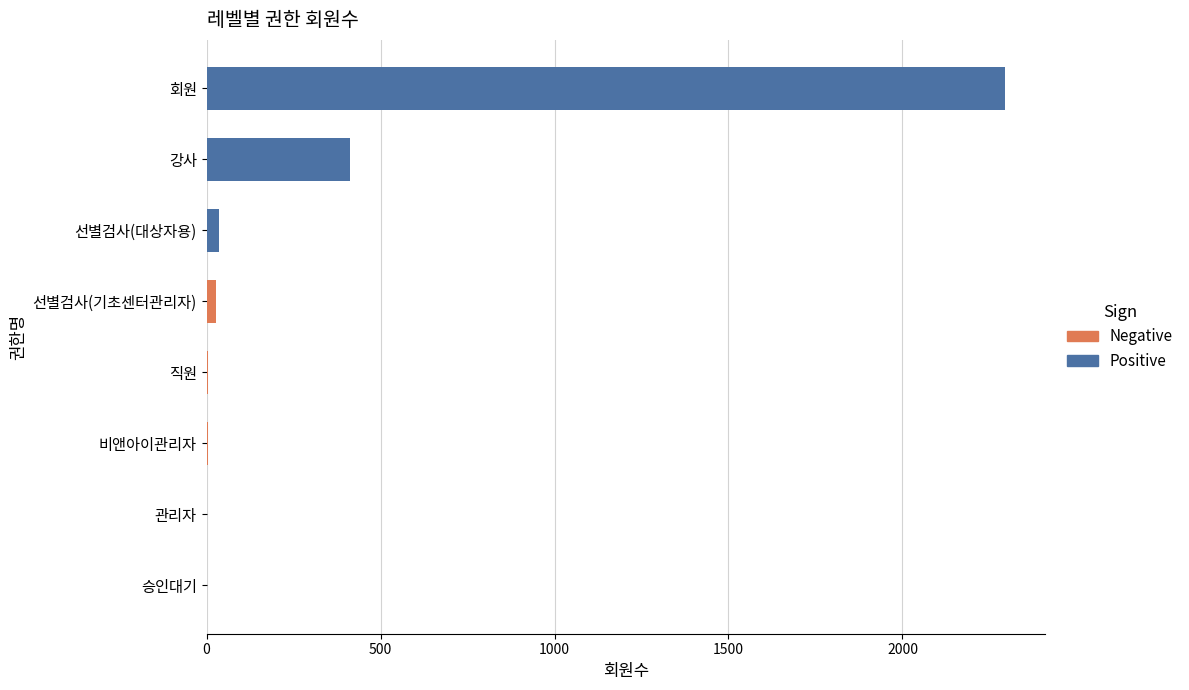

Between 승인대기 and 비앤아이관리자, which is larger?

비앤아이관리자